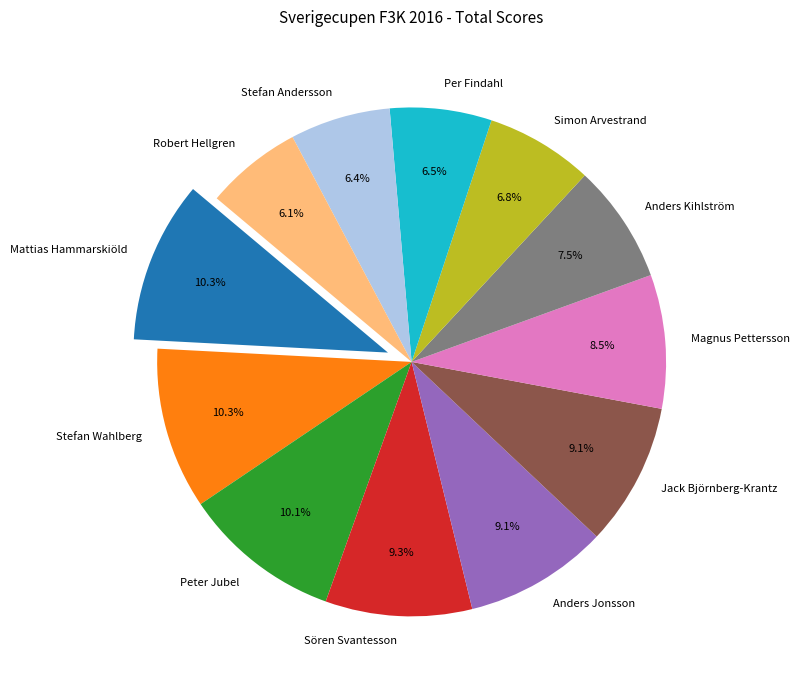

What is the total percentage of Stefan Andersson and Mattias Hammarskiöld?

16.7%